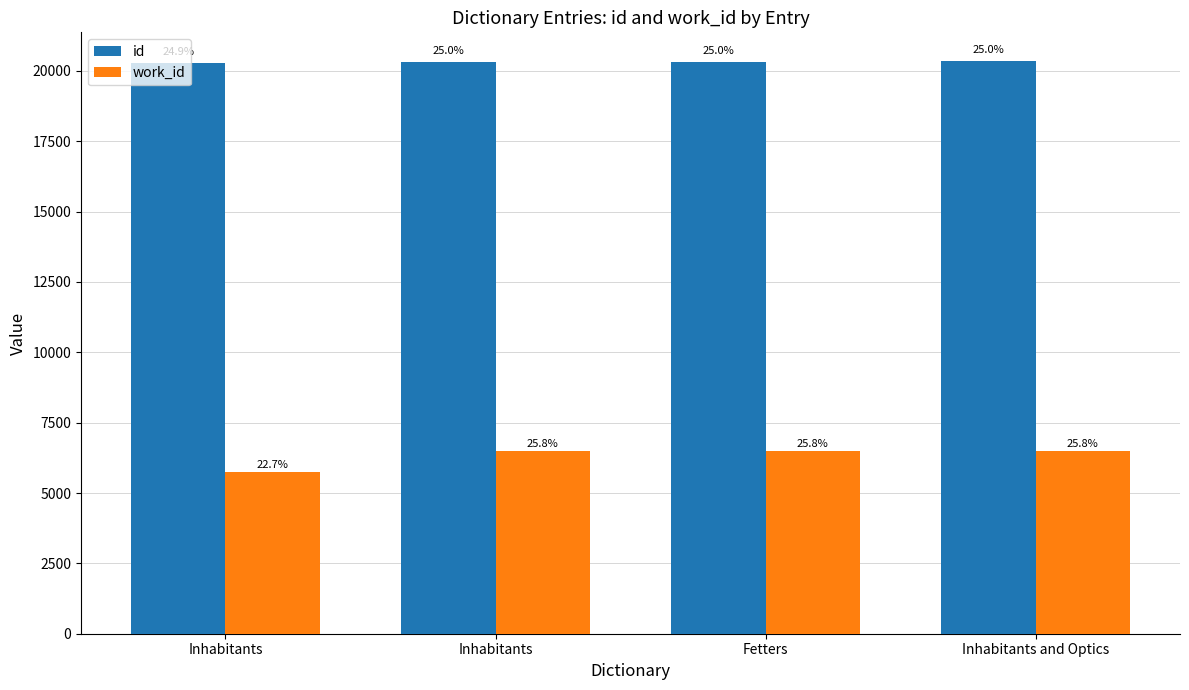

What is the label of the 2nd bar from the right?

Fetters